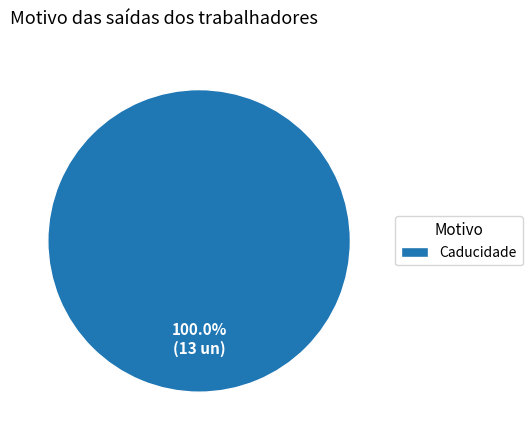

Which category accounts for the majority?

Caducidade